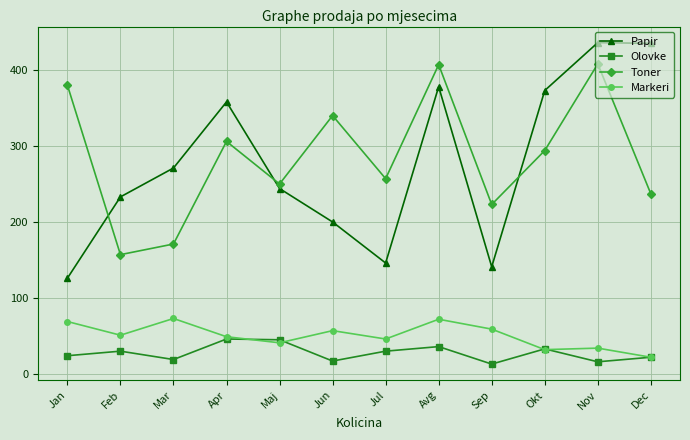

True or false: Papir has a value of 141 at Sep.

True